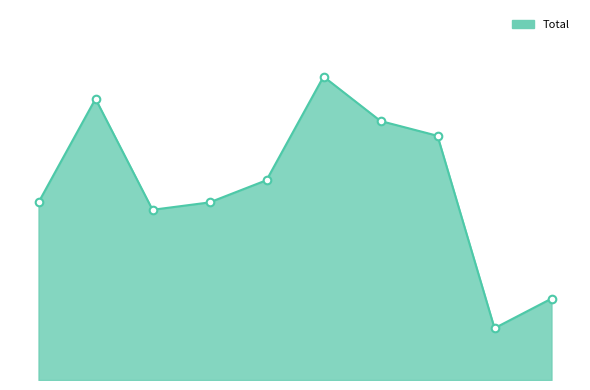

Does the chart have visible grid lines?

No